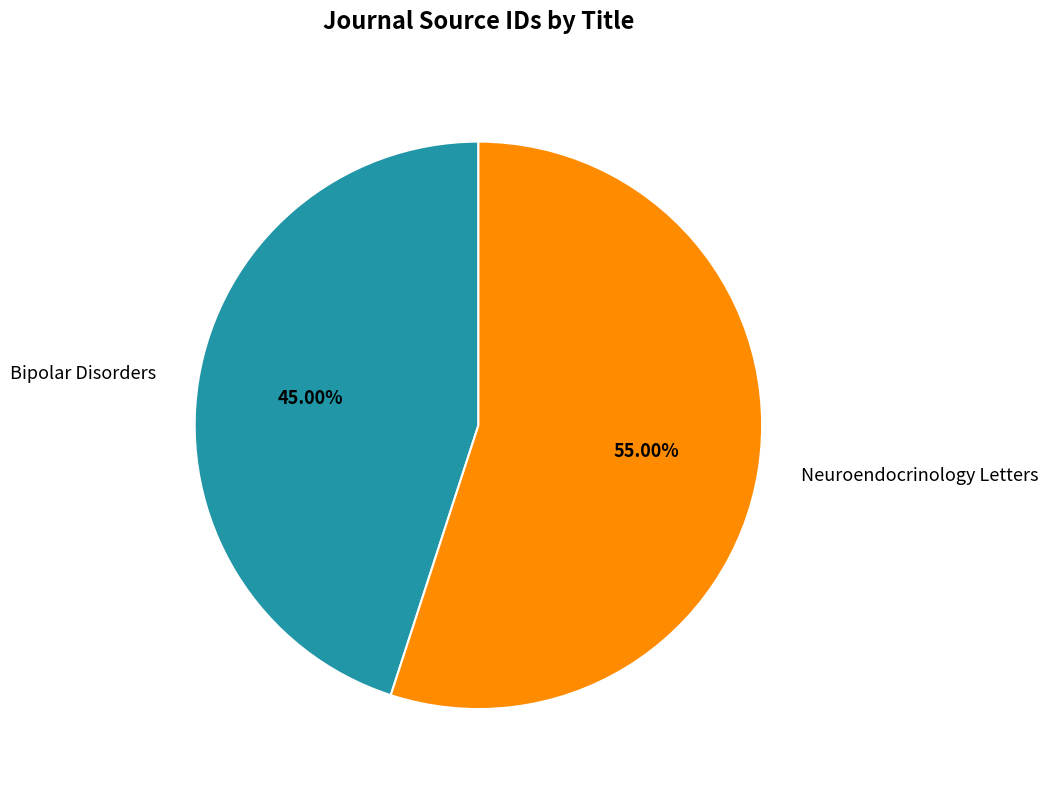

Count the number of slices in the pie.

2